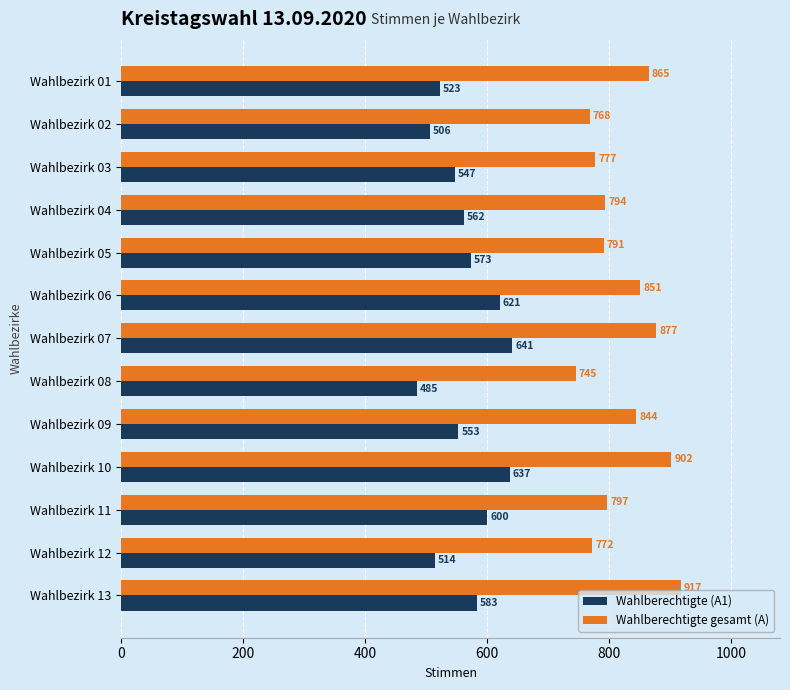

Is it true that Wahlberechtigte (A1) equals 641 at Wahlbezirk 07?

True